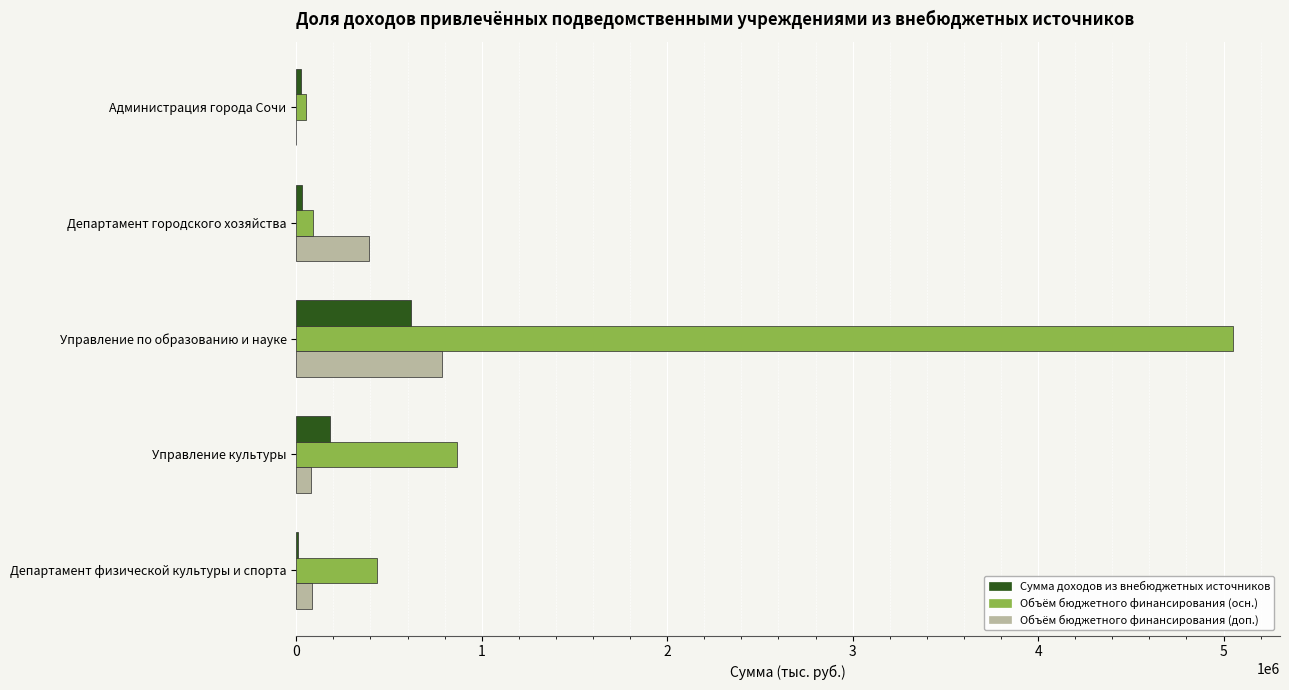

Which series has the largest total across all categories?

Объём бюджетного финансирования (осн.)